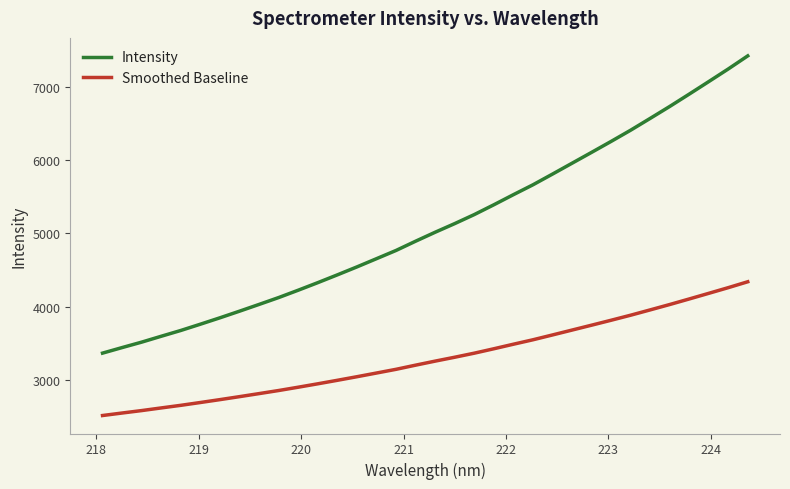

List the series in order of their peak value, lowest first.

Smoothed Baseline, Intensity